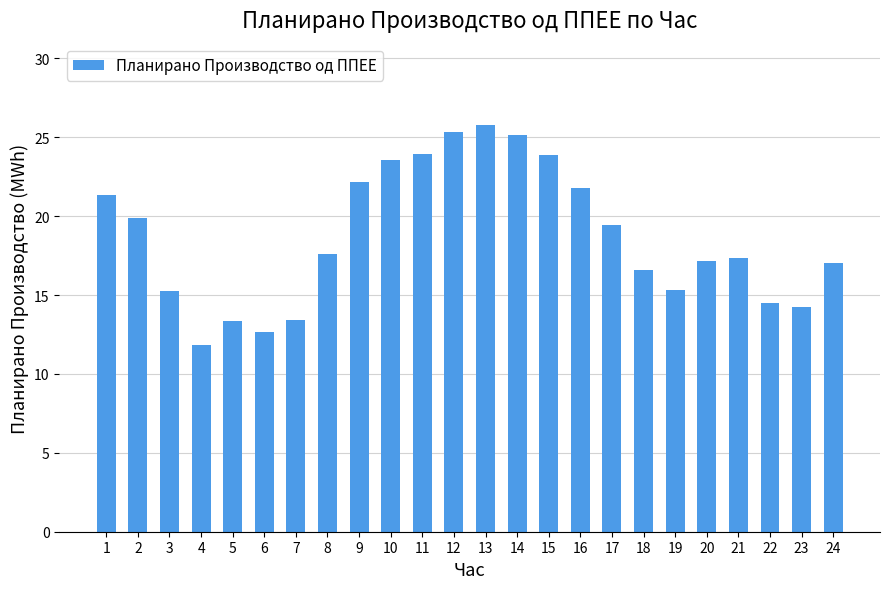

What is the average value?

18.7